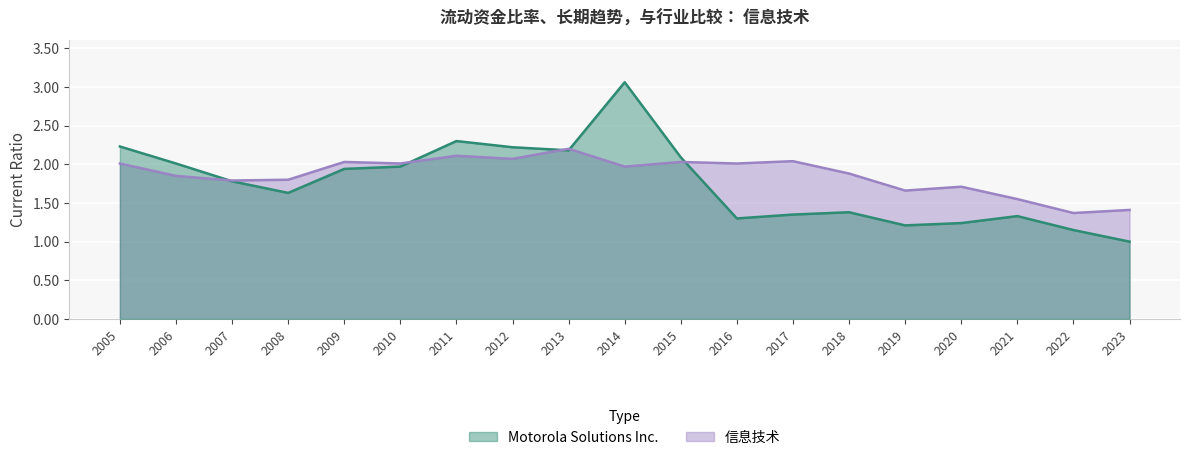

List the series in order of their overall mean, highest first.

信息技术, Motorola Solutions Inc.